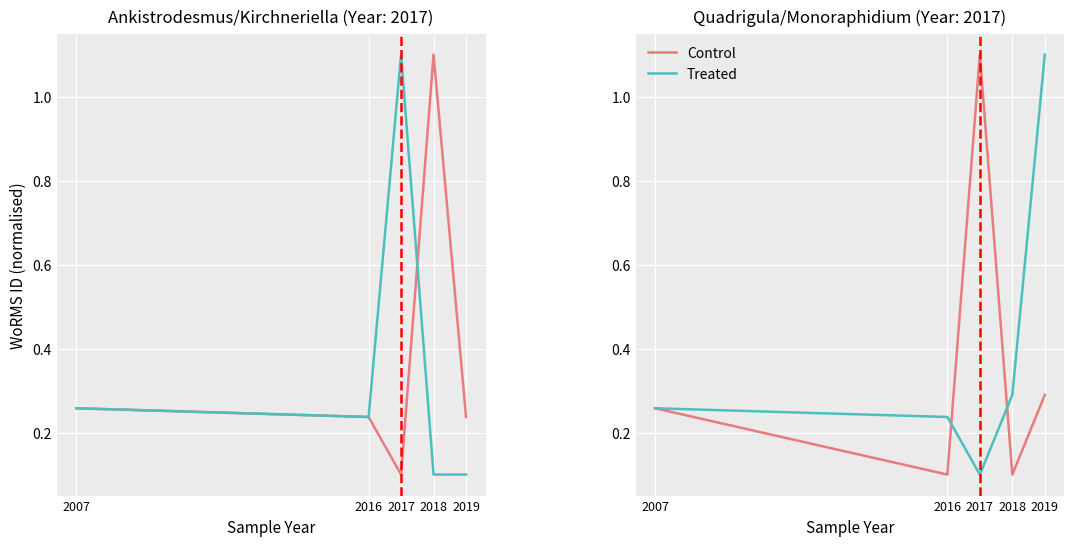

Count the Treated values in the range 0 to 1.

4